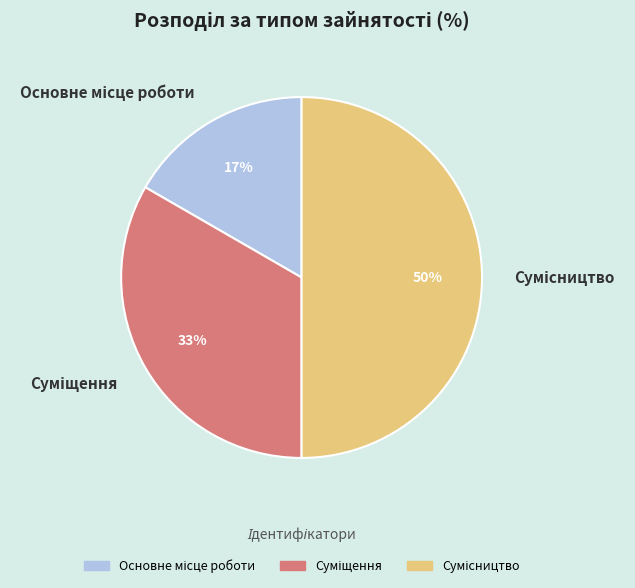

To the nearest percent, what is the difference between the largest and smallest slice percentages?

33%